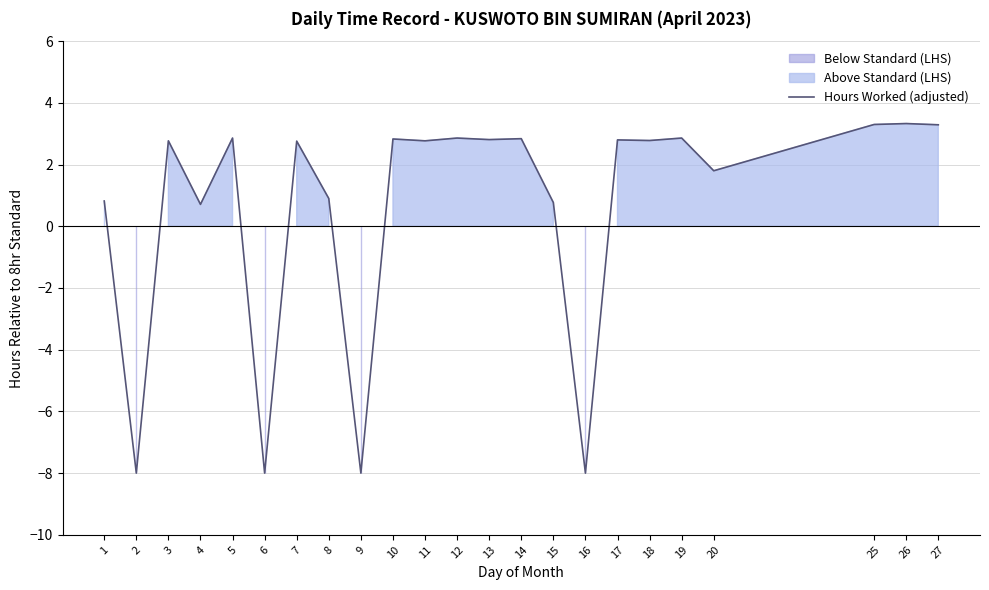

How many interior local peaks (higher than both neighbors) does the data have?

9